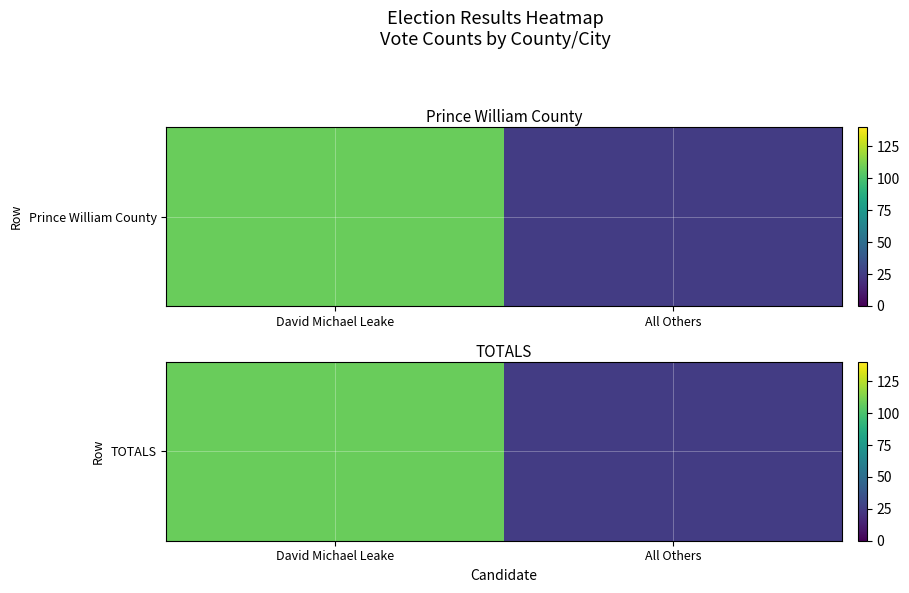

List the labels in order of value, smallest first.

All Others, David Michael Leake